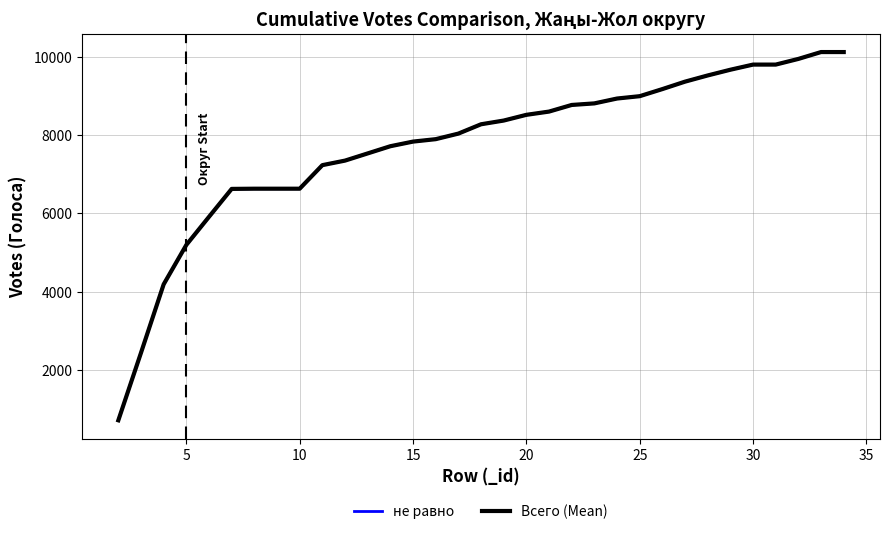

What is the average value of the не равно series?

7740